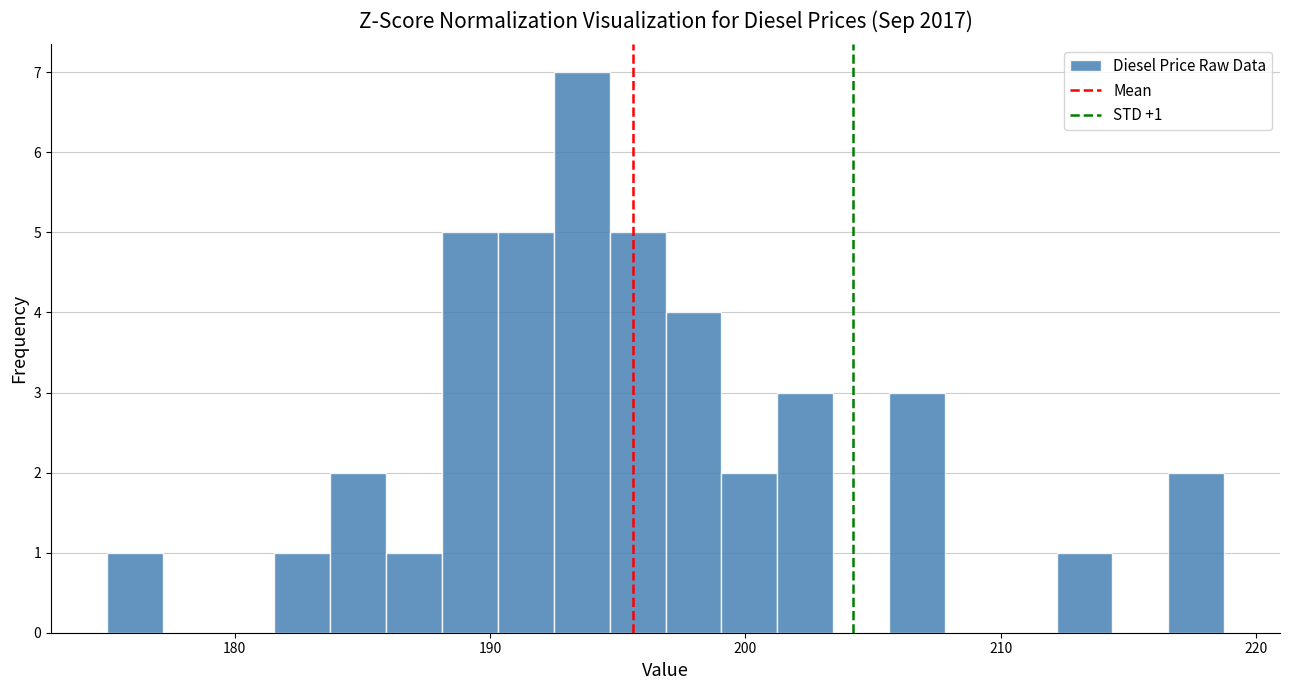

Read against the x-axis, roughly where is the centre of the tallest bar?

194